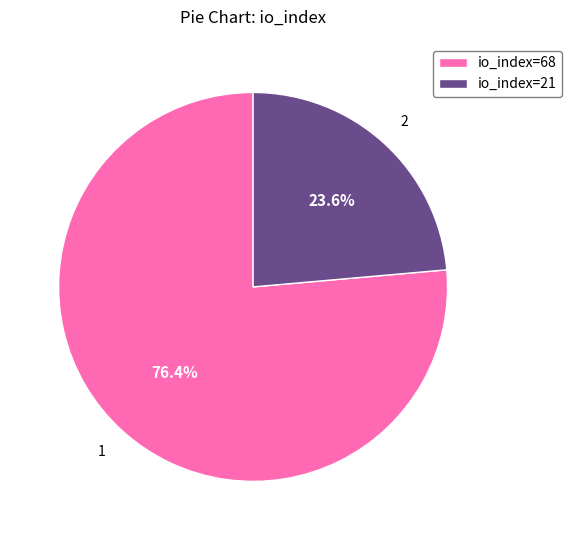

Which slice represents more than half of the pie?

io_index=68